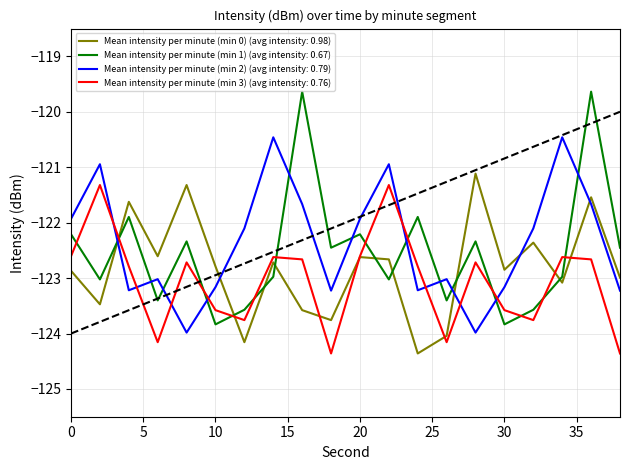

In Mean intensity per minute (min 1), how many points are higher than both neighbors (excluding endpoints)?

7